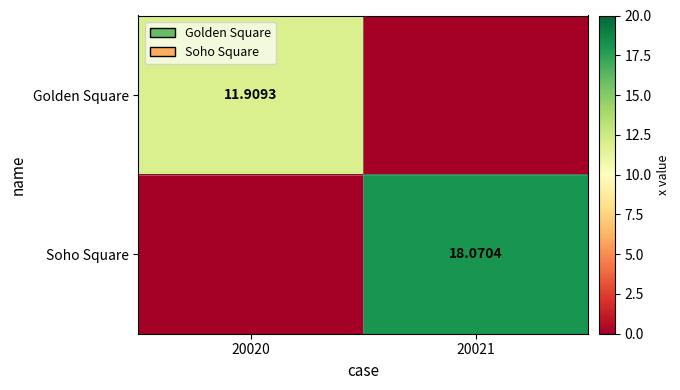

At how many categories does at least one series exceed 10?

2